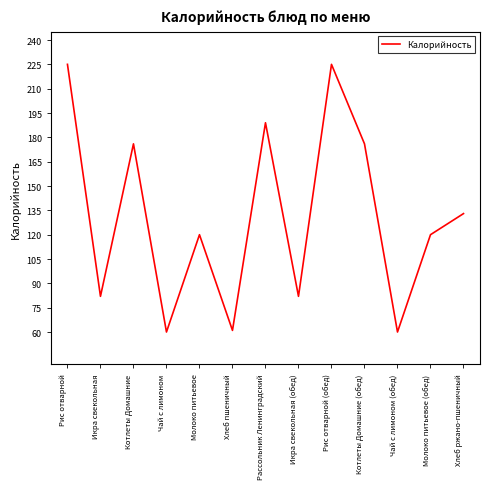

Does the chart display data point markers on the line(s)?

No